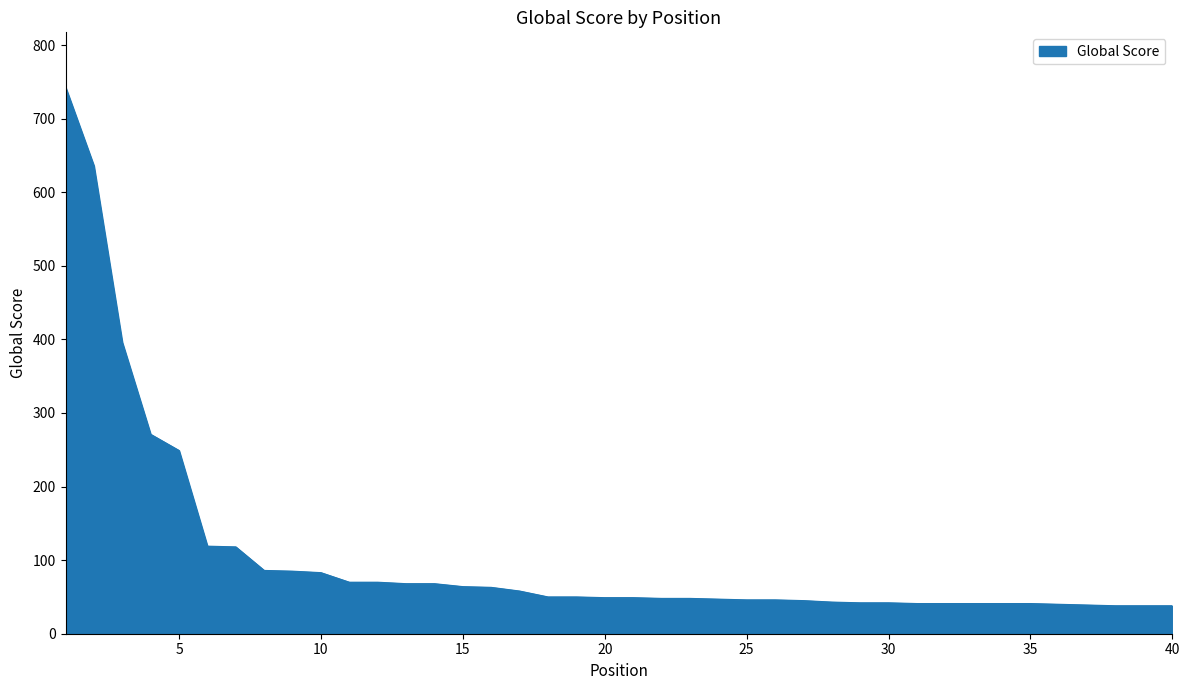

What is the minimum value shown in the chart?

38